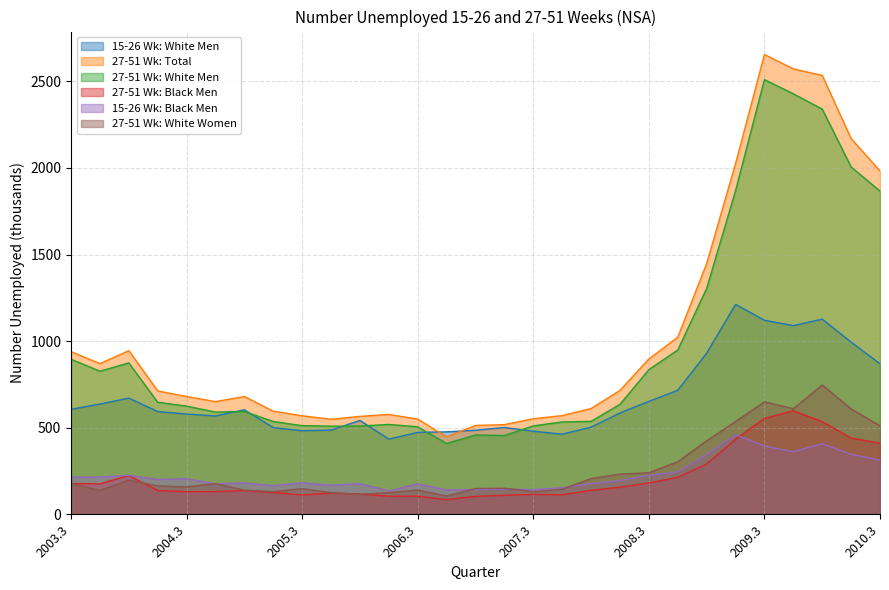

Is the value of 15-26 Wk: White Men at 2009.4 greater than the value of 27-51 Wk: White Men at 2005.2?

Yes